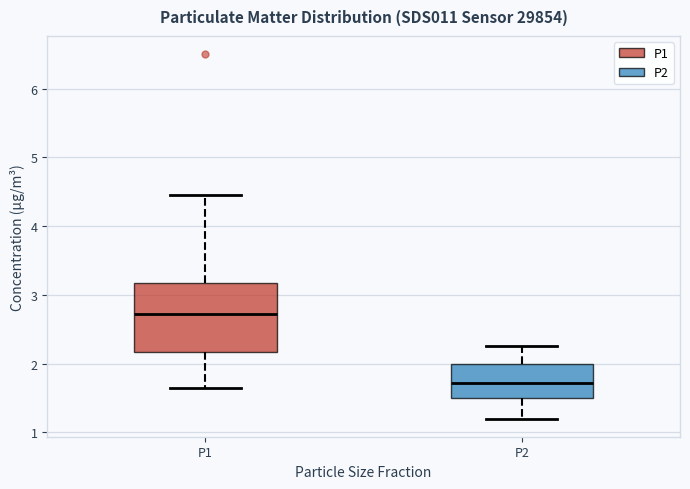

Reading left to right, read every box against the y-axis: the position of its median line, the range the box covers, and the ends of its whiskers. The values are not printed on the chart, so give them approximately, as read against the axis.

P1: median 2.7, box 2.2 to 3.2, whiskers 1.7 to 4.5
P2: median 1.7, box 1.5 to 2.0, whiskers 1.2 to 2.3